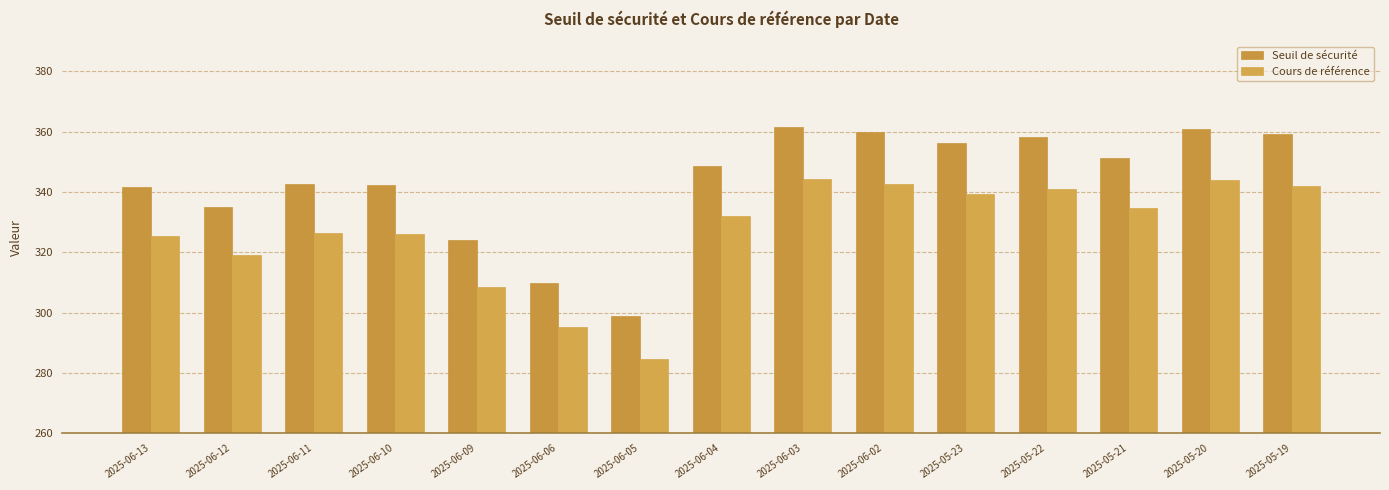

What is the difference between the second highest and second lowest values in the Cours de référence series?

48.7